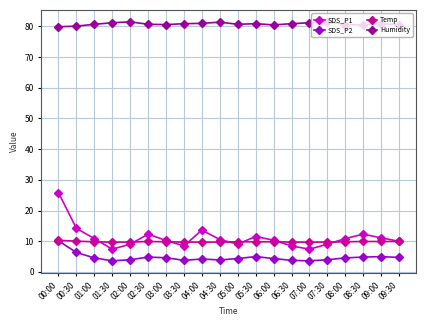

What is the difference between the Humidity values at 04:30 and 05:00?

0.7